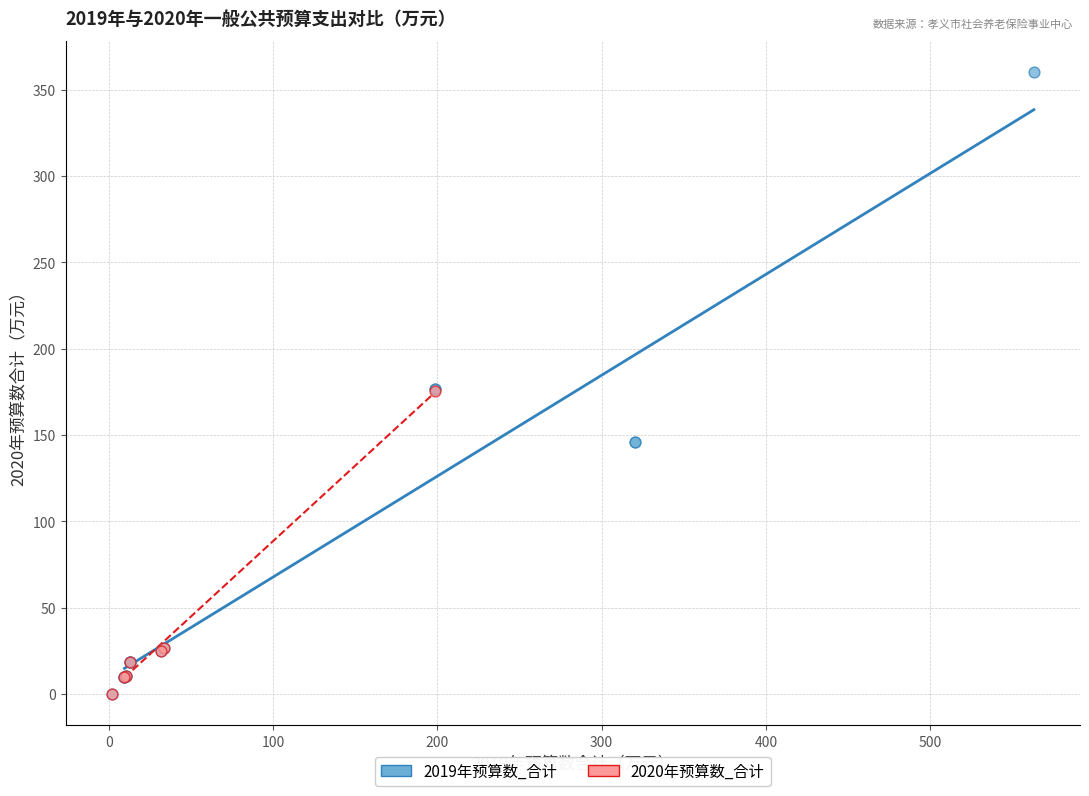

Which series contains the highest Y value?

2019年预算数_合计